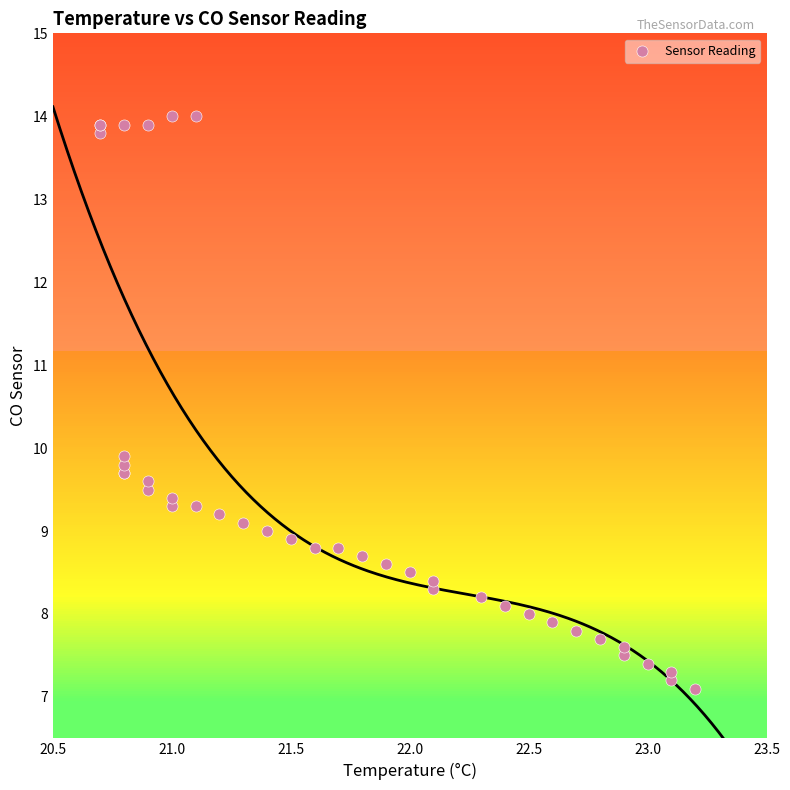

What Y value in the scatter plot is closest to 10?

9.9